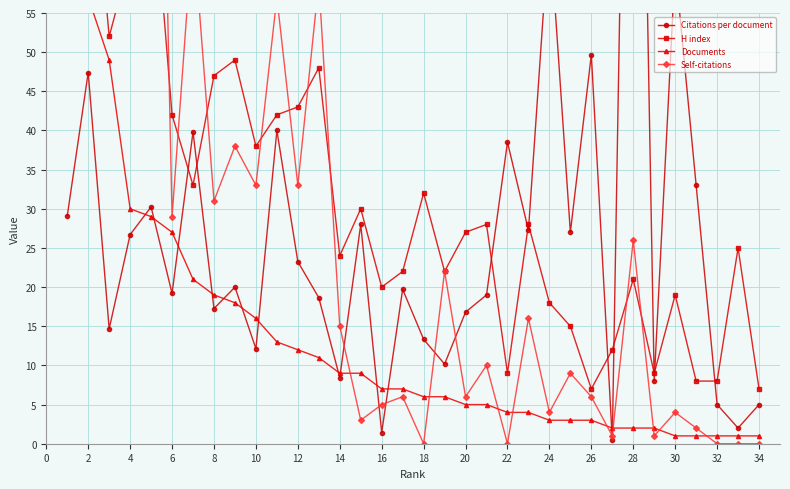

What is the approximate value of Citations per document at 28?

155.5